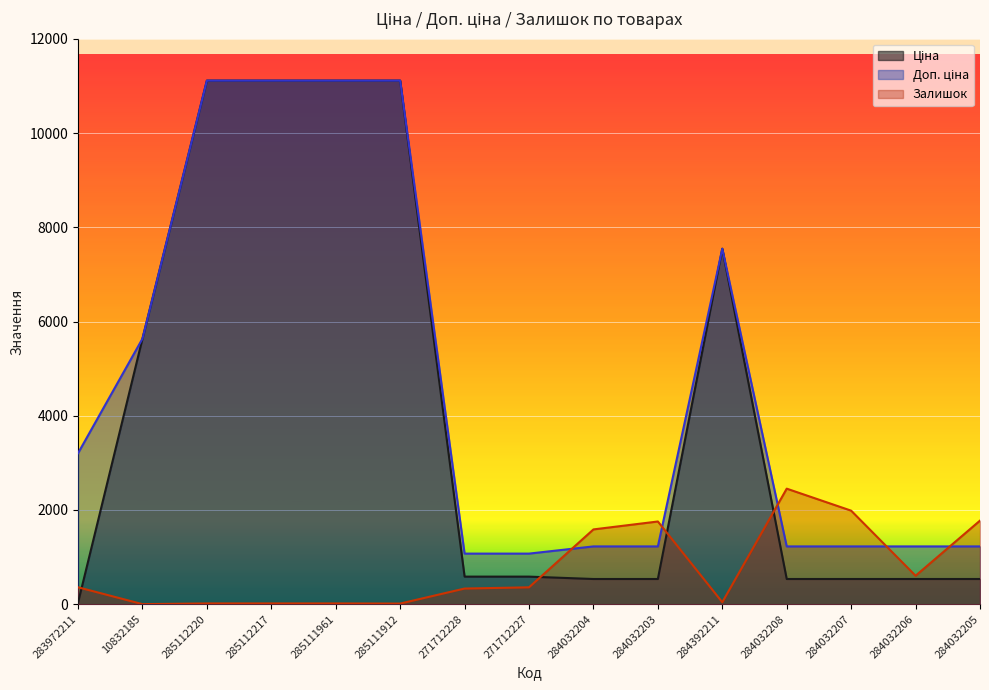

Between 271712227 and 284032203, which series saw the biggest shift?

Залишок